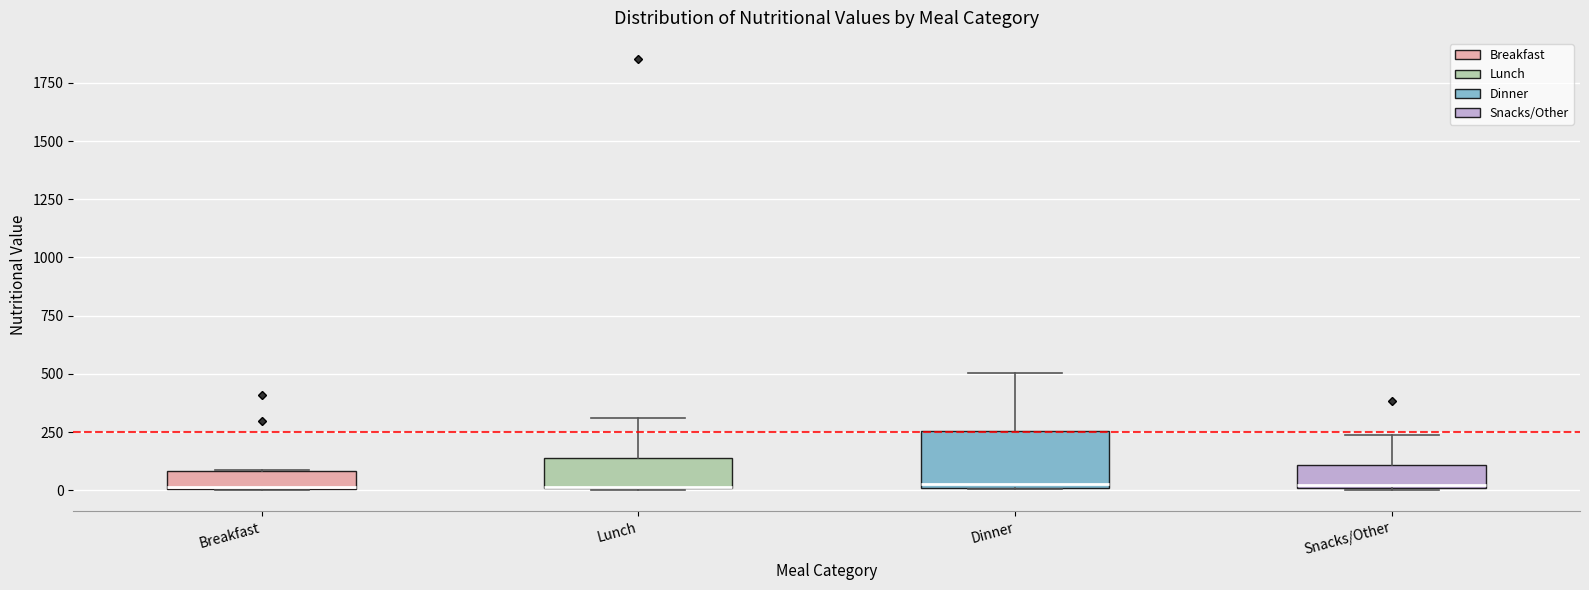

Reading left to right, read every box against the y-axis: the position of its median line, the range the box covers, and the ends of its whiskers. The values are not printed on the chart, so give them approximately, as read against the axis.

Breakfast: median 0, box 0 to 100, whiskers 0 to 100
Lunch: median 0 (drawn on the box's lower edge), box 0 to 150, whiskers 0 to 300
Dinner: median 50, box 0 to 250, whiskers 0 to 500
Snacks/Other: median 0 (just above the box's lower edge), box 0 to 100, whiskers 0 to 250